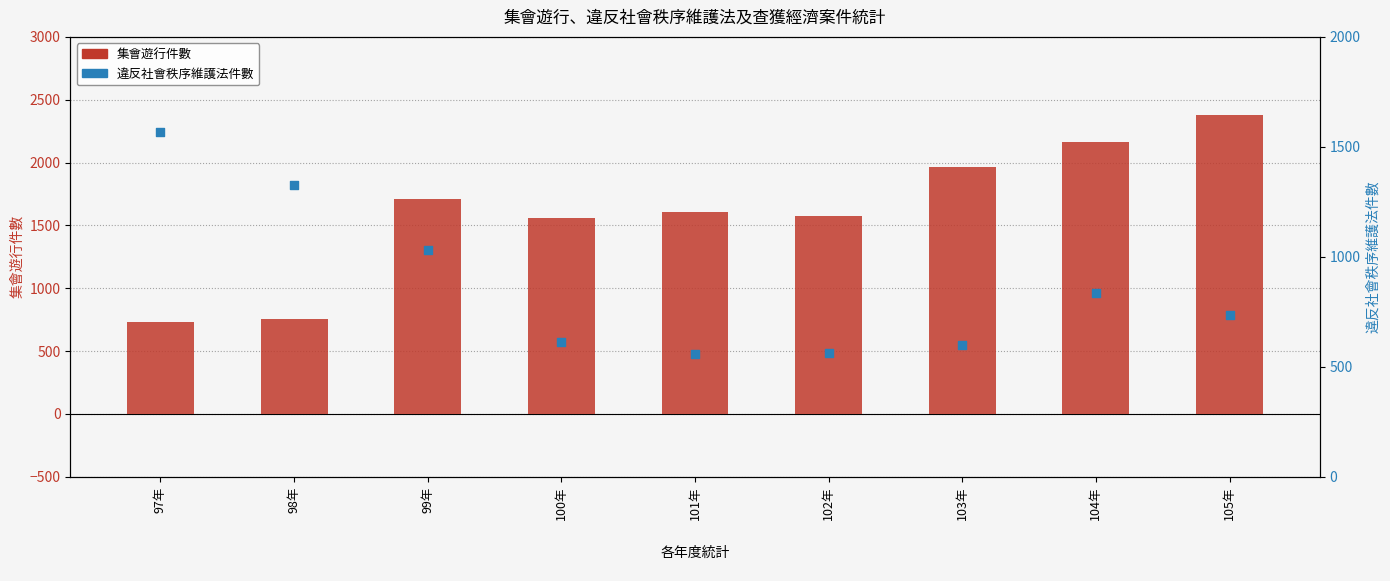

Which series reaches the minimum Y coordinate?

違反社會秩序維護法件數